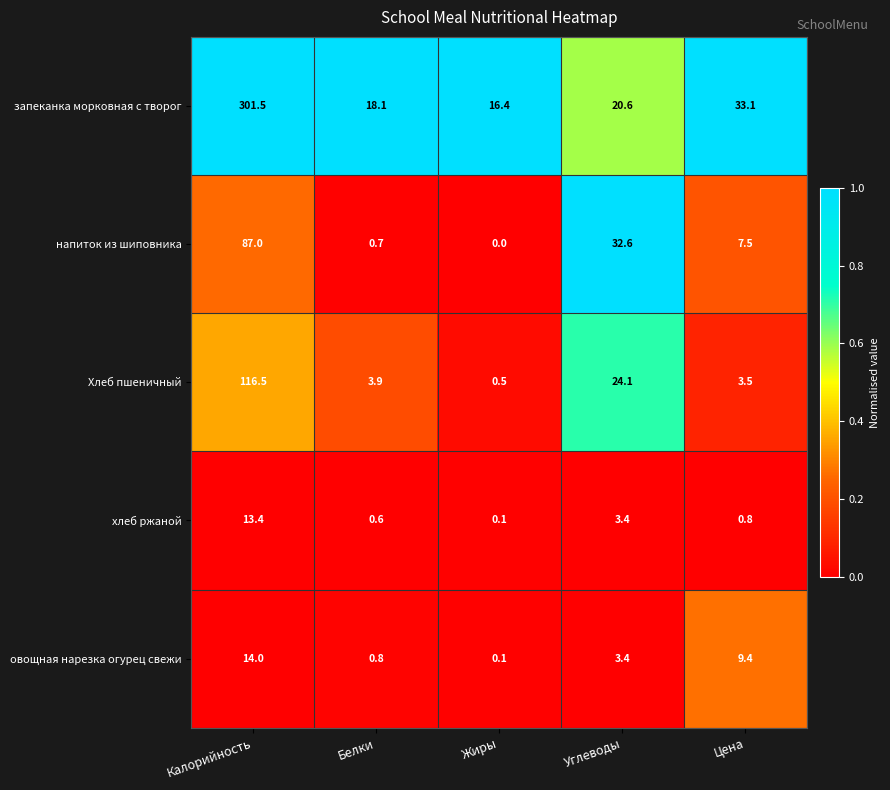

Reading left to right, transcribe all the data shown in this chart.

запеканка морковная с творог: 301.5	18.1	16.4	20.6	33.1
напиток из шиповника: 87.0	0.7	0.0	32.6	7.5
Хлеб пшеничный: 116.5	3.9	0.5	24.1	3.5
хлеб ржаной: 13.4	0.6	0.1	3.4	0.8
овощная нарезка огурец свежи: 14.0	0.8	0.1	3.4	9.4